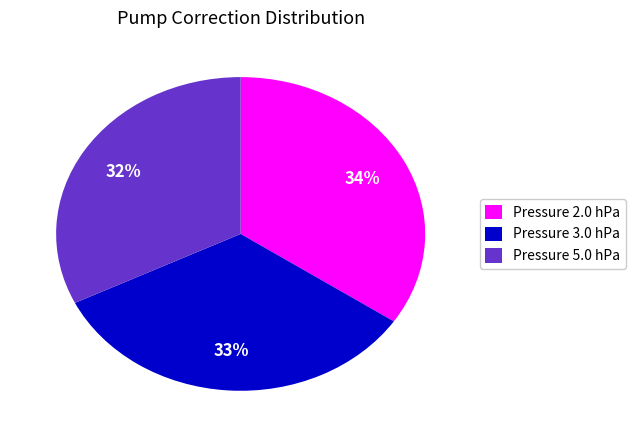

What is the largest slice in the pie chart?

Pressure 2.0 hPa